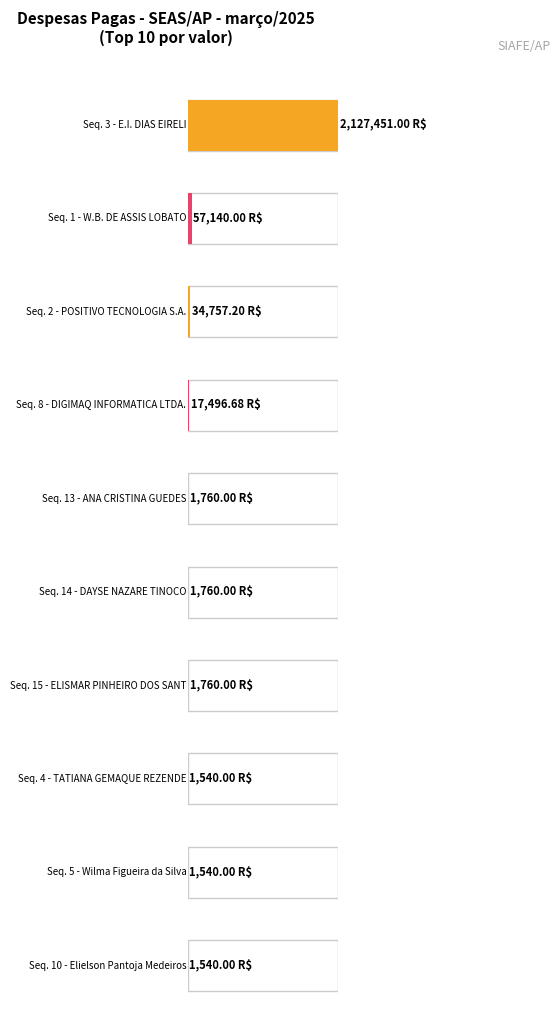

Does the chart contain any negative values?

No